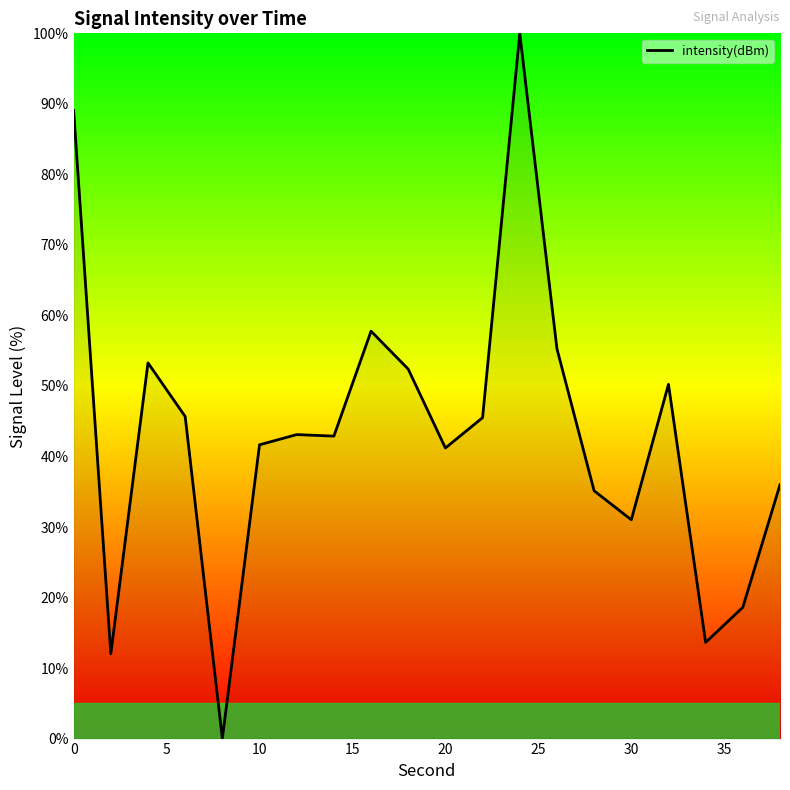

What is the greatest value displayed?

100.0